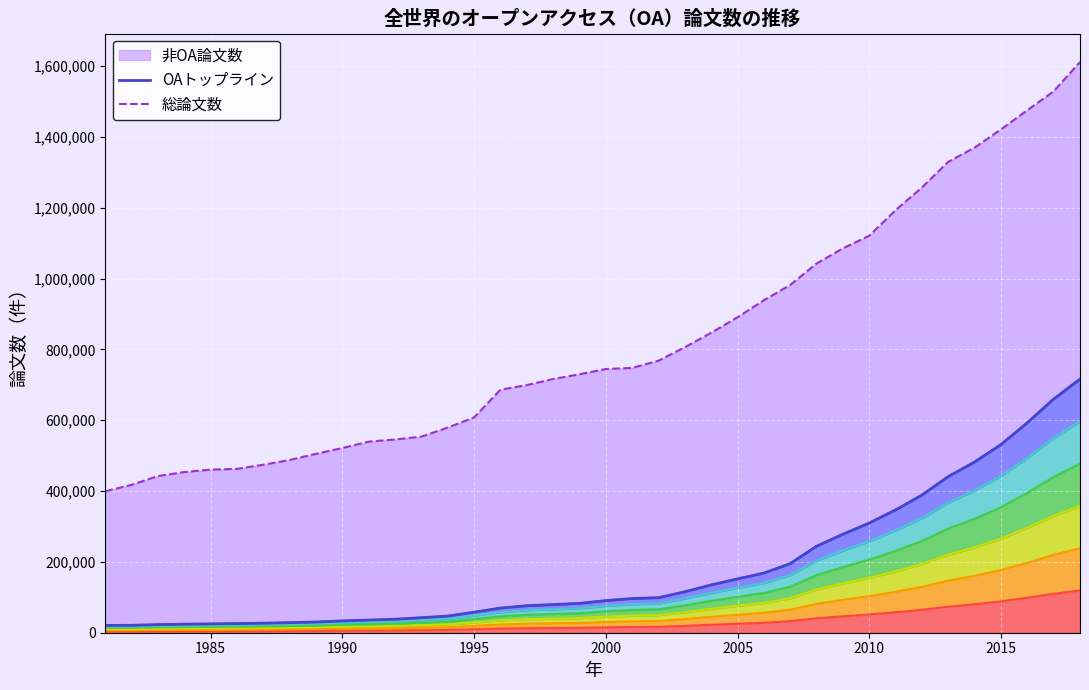

What is the highest value of the 総論文数 series?

1611551